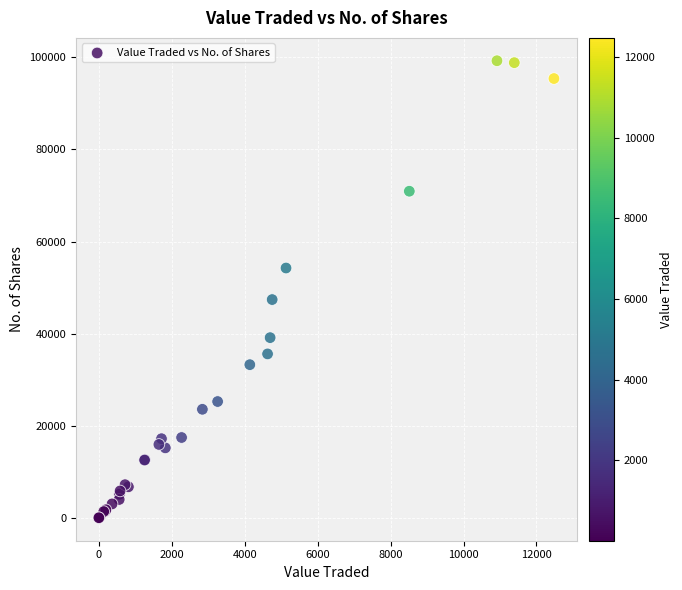

What Y value in the scatter plot is closest to 49627?

47400